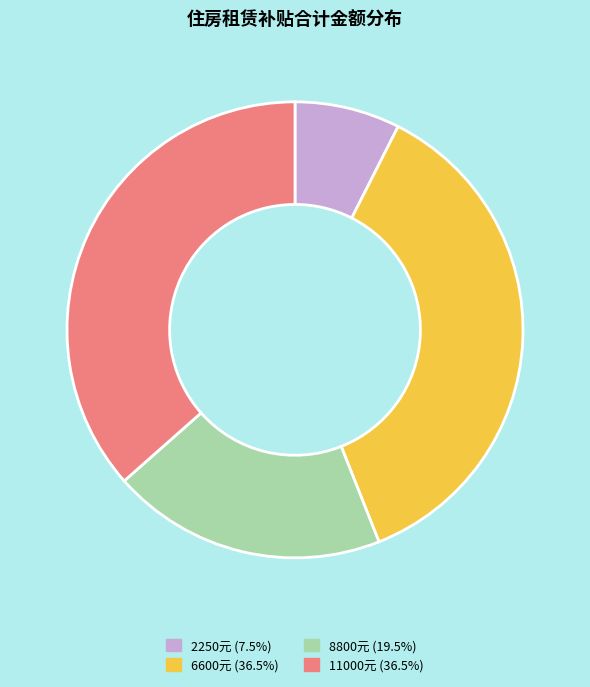

Does any single category account for the majority?

No